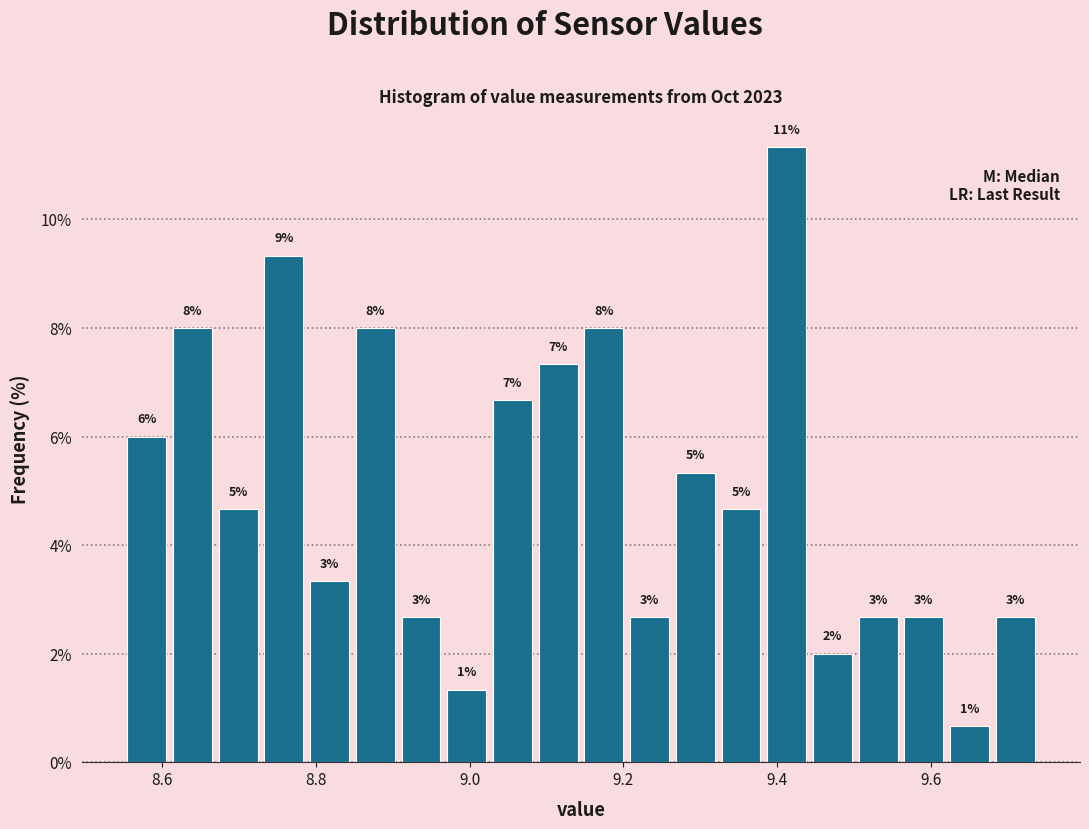

Around what value on the x-axis is the tallest bar? Give the approximate position of its centre, as read against the axis.

9.42